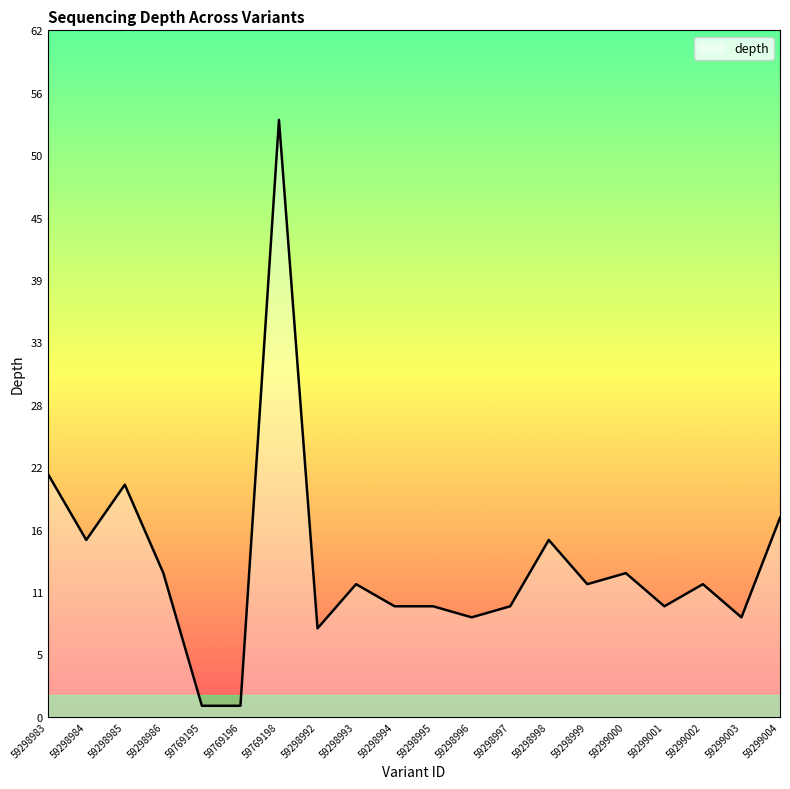

What is the label of the 8th point from the right?

59298997